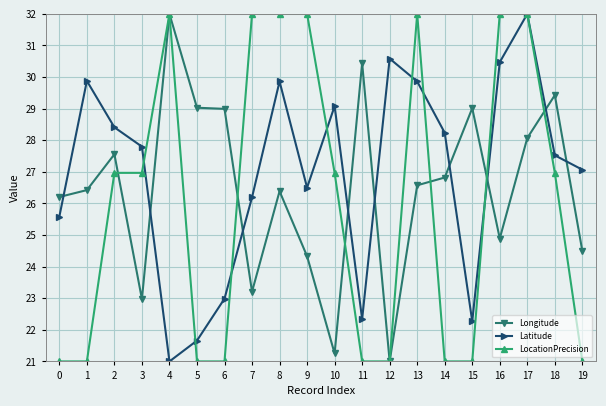

What is the approximate value of LocationPrecision at 11?

21.0